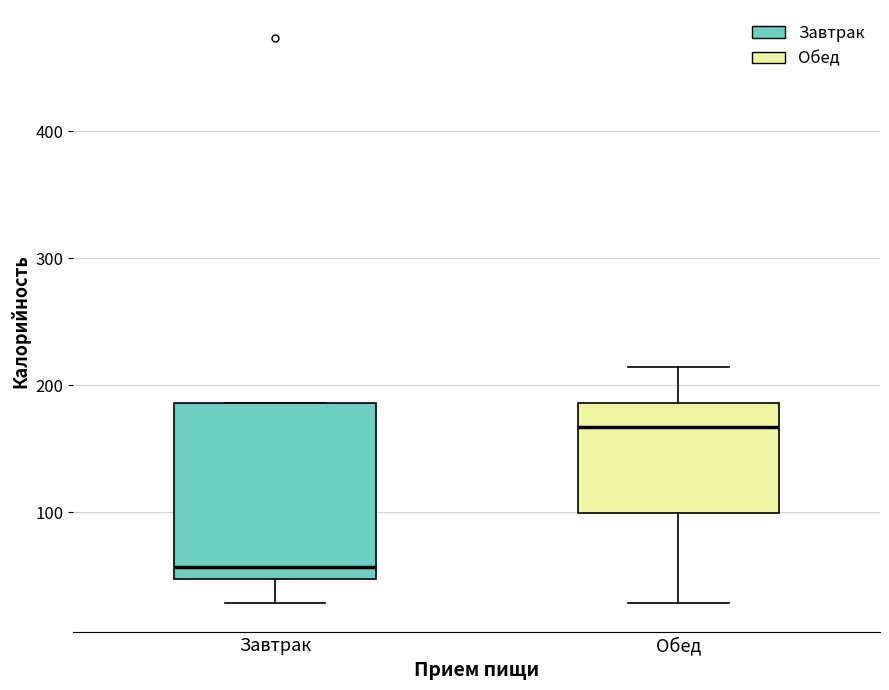

Which box has the lowest median line?

Завтрак